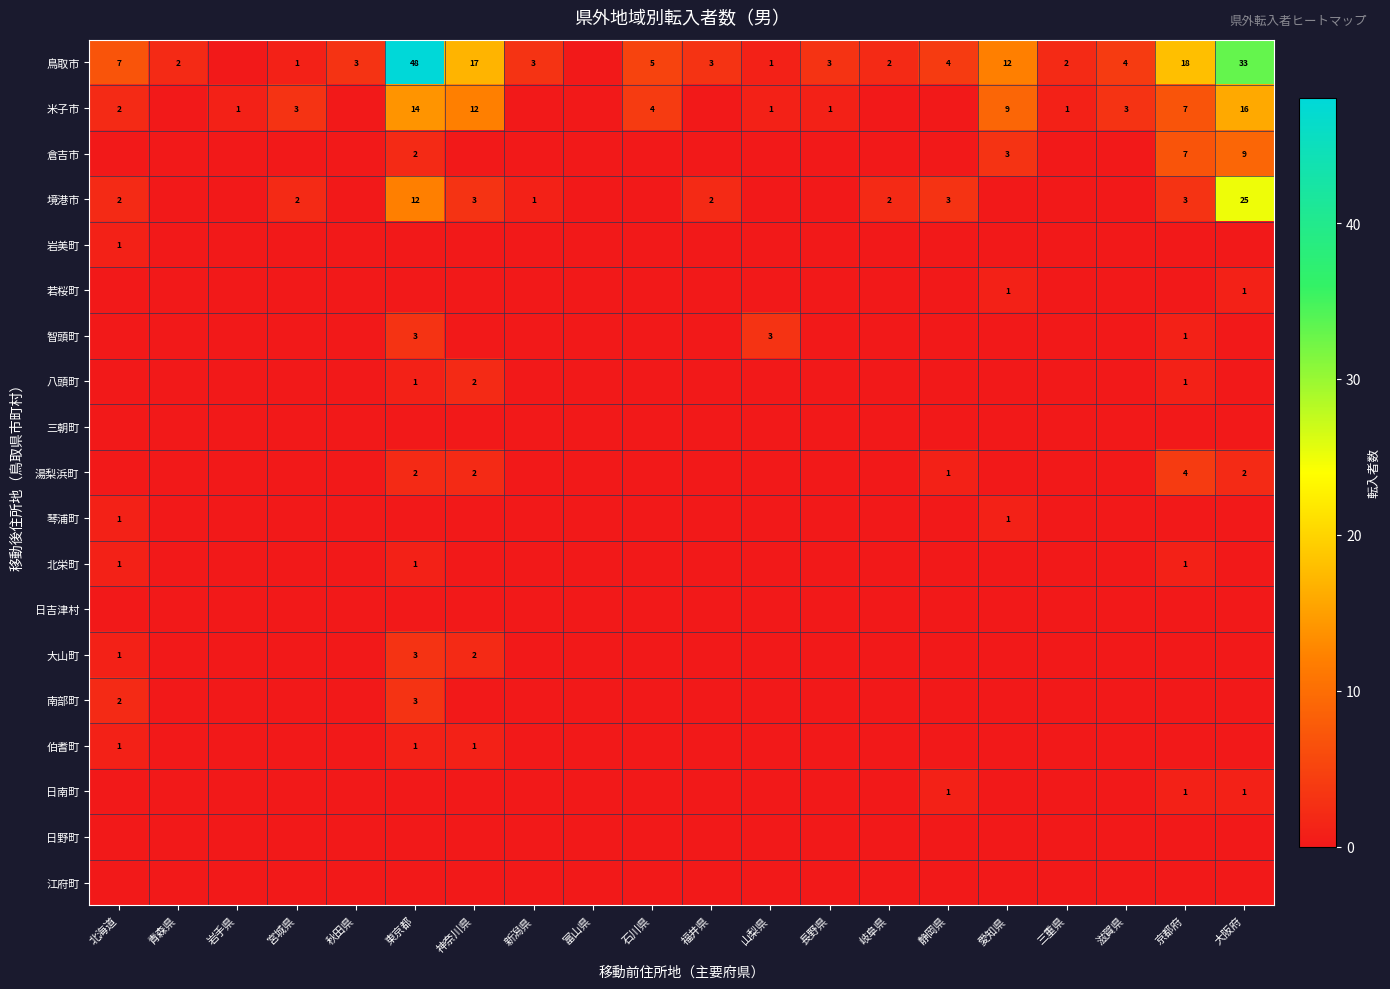

Which series has the widest spread of values?

鳥取市